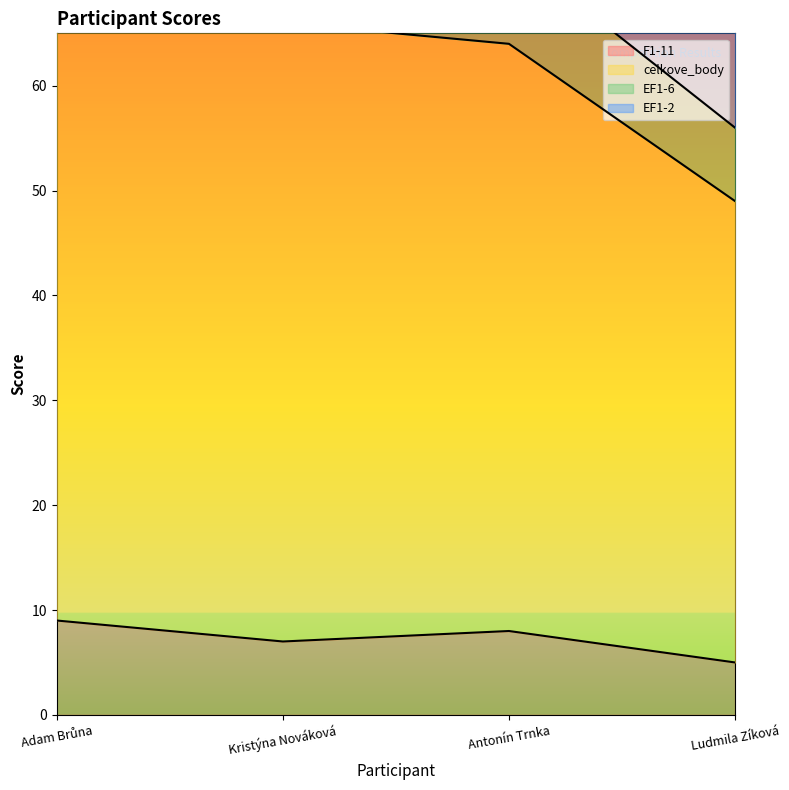

The value of F1-11 at Adam Brůna is 5. True or false?

False